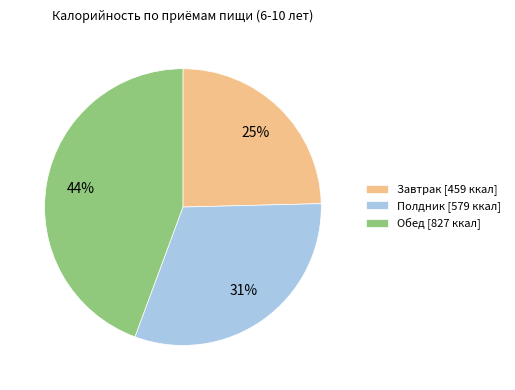

Rank the categories by value from lowest to highest.

Завтрак, Полдник, Обед